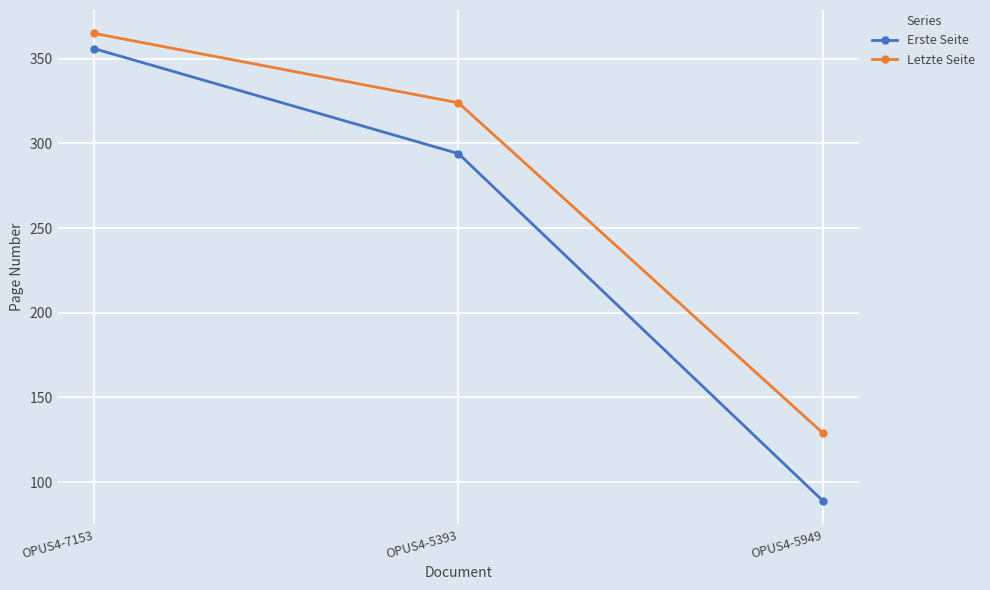

What is the label of the 1st point from the right?

OPUS4-5949